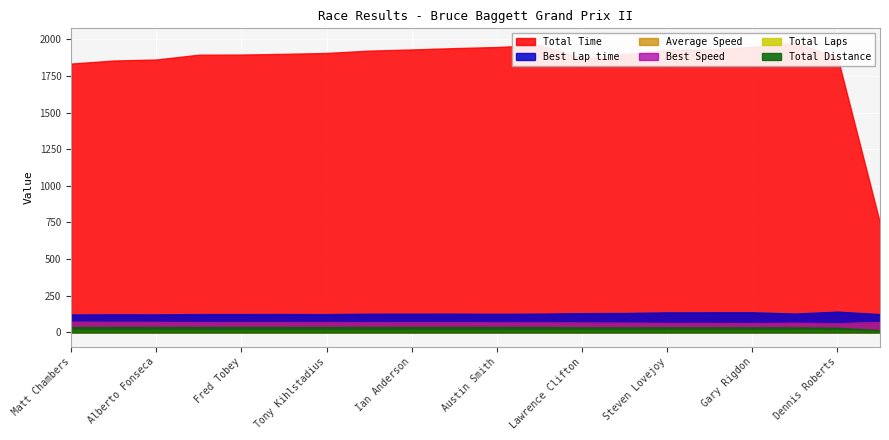

At how many categories does at least one series exceed 769?

19